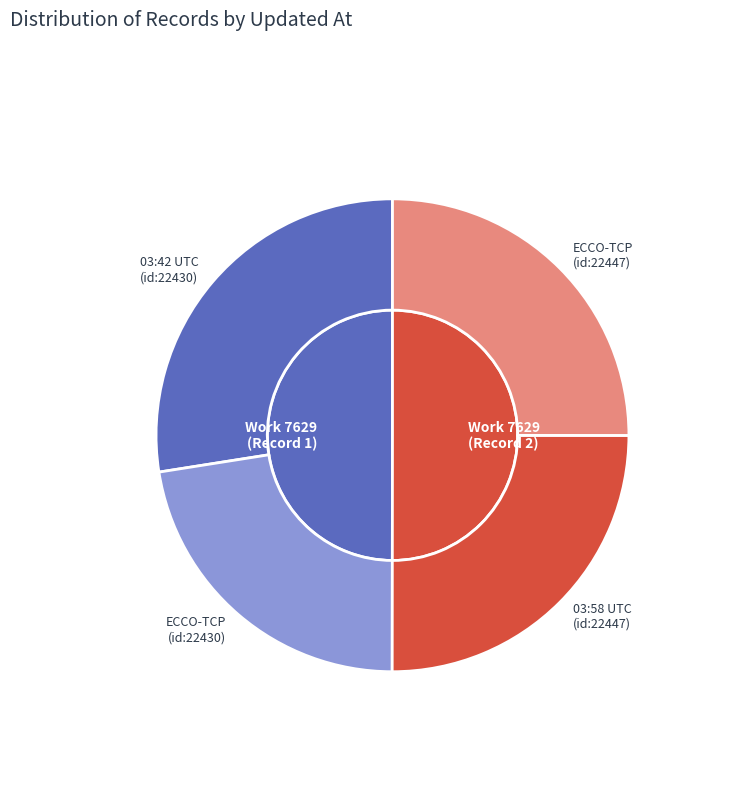

How many slices are in this pie chart?

2